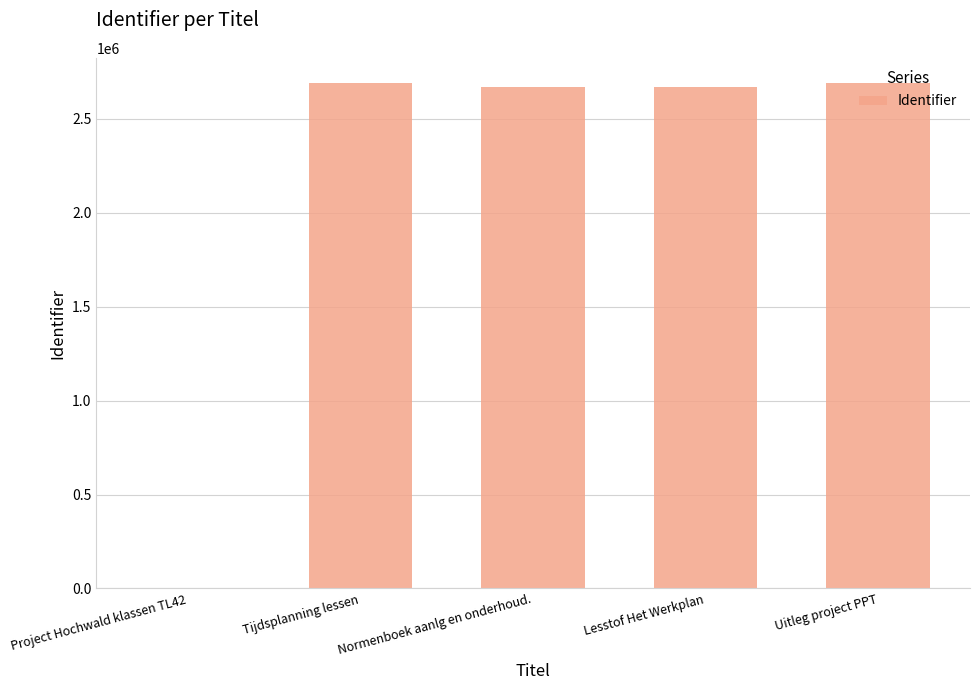

What is the ratio of the value at Normenboek aanlg en onderhoud. to the value at Uitleg project PPT?

1.0